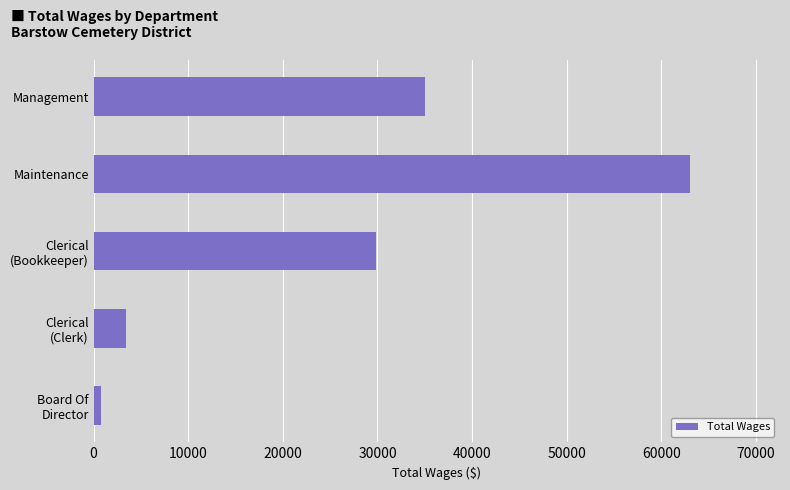

Read the value at Management.

34982